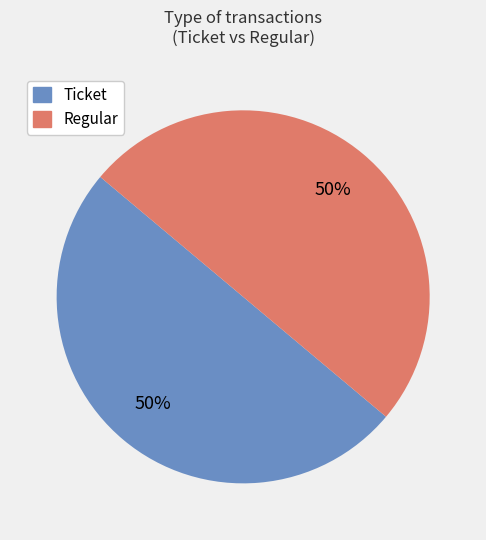

The Regular slice represents 42% of the pie. True or false?

False